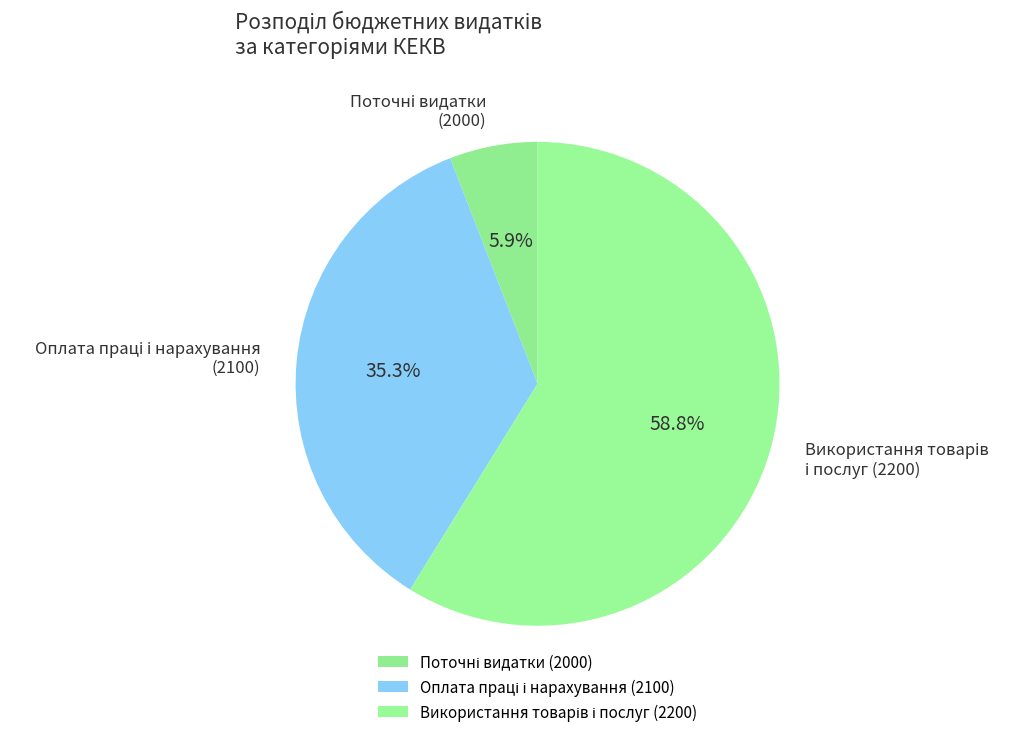

Is there a majority slice in this chart?

Yes